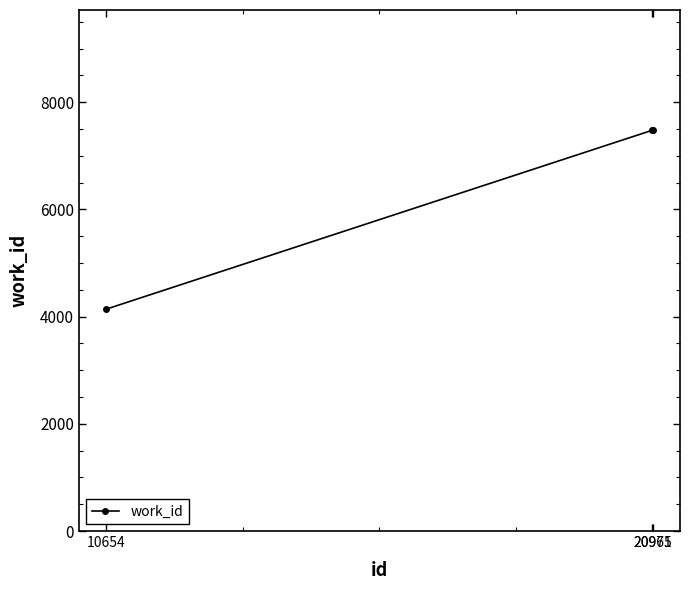

What is the sum of all values?

19092